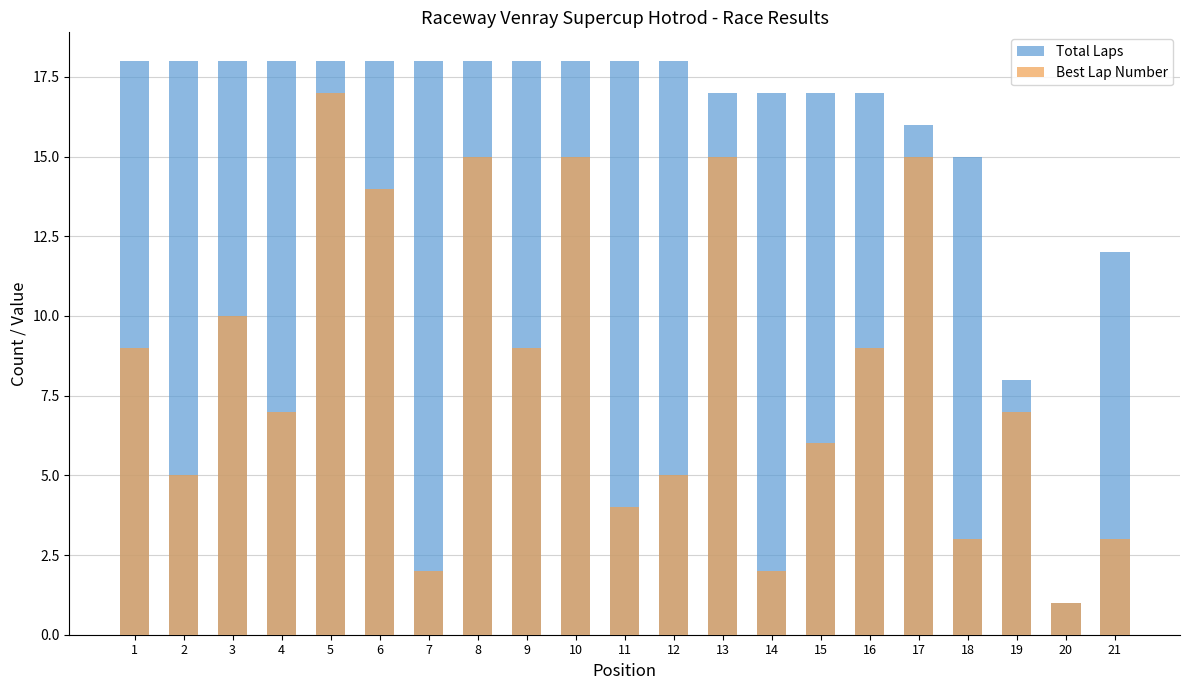

True or false: Total Laps has a value of 1 at 20.

True